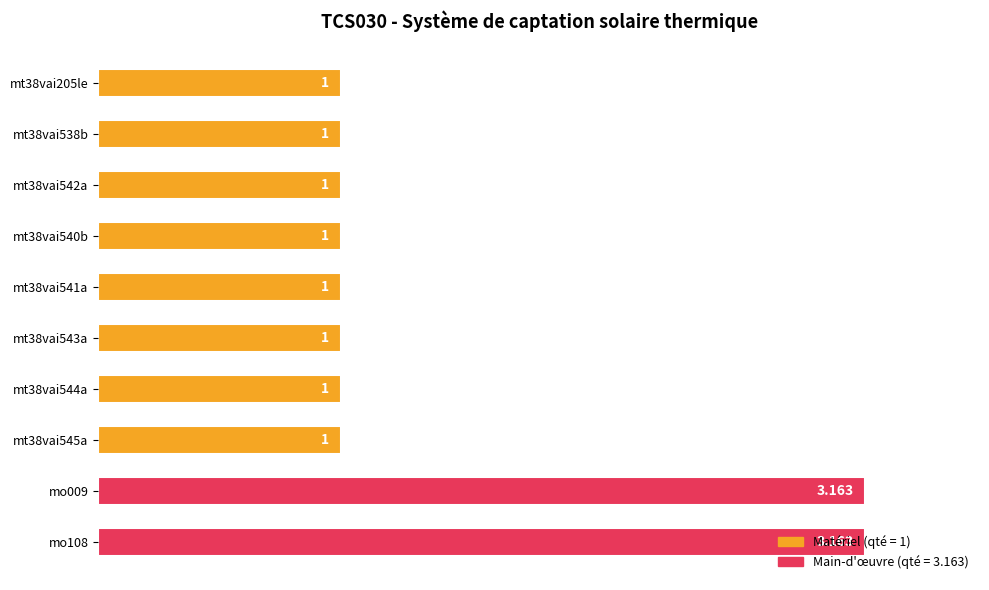

Are the bars horizontal?

Yes